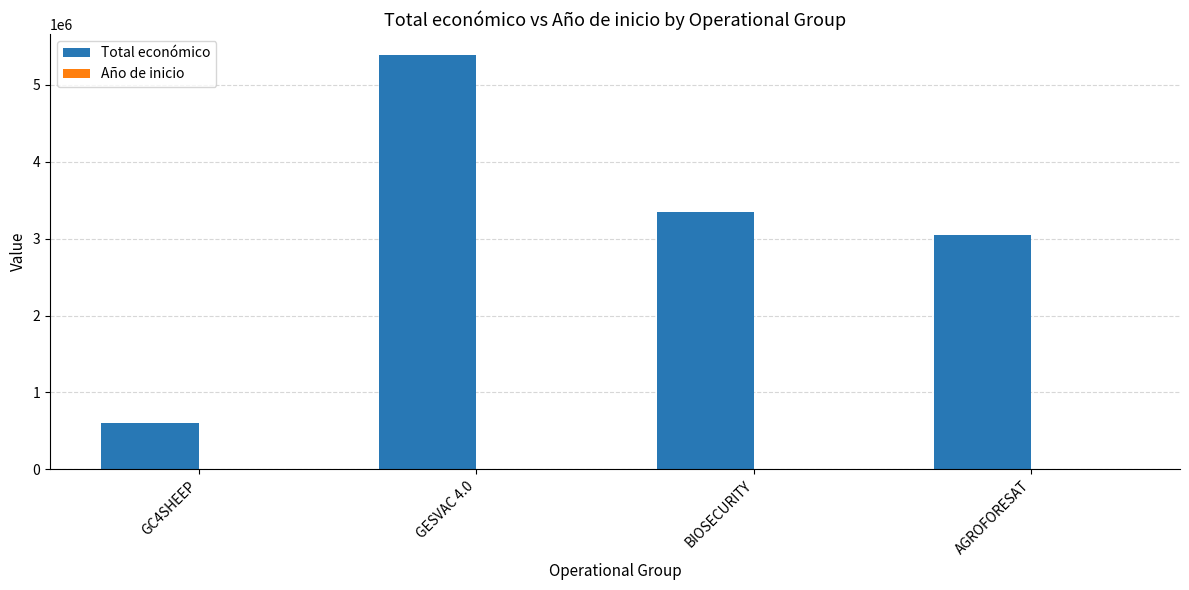

The value of Total económico at BIOSECURITY is 5147733. True or false?

False